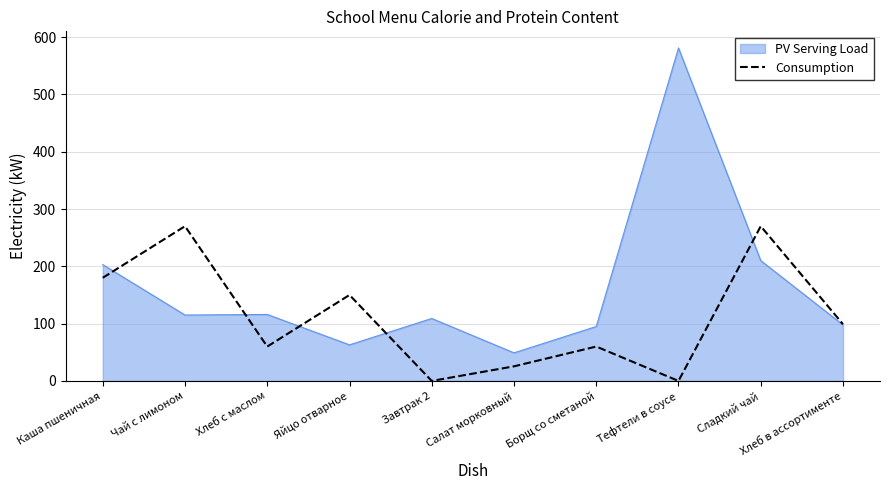

Is it true that PV Serving Load equals 80.2 at Салат морковный?

False